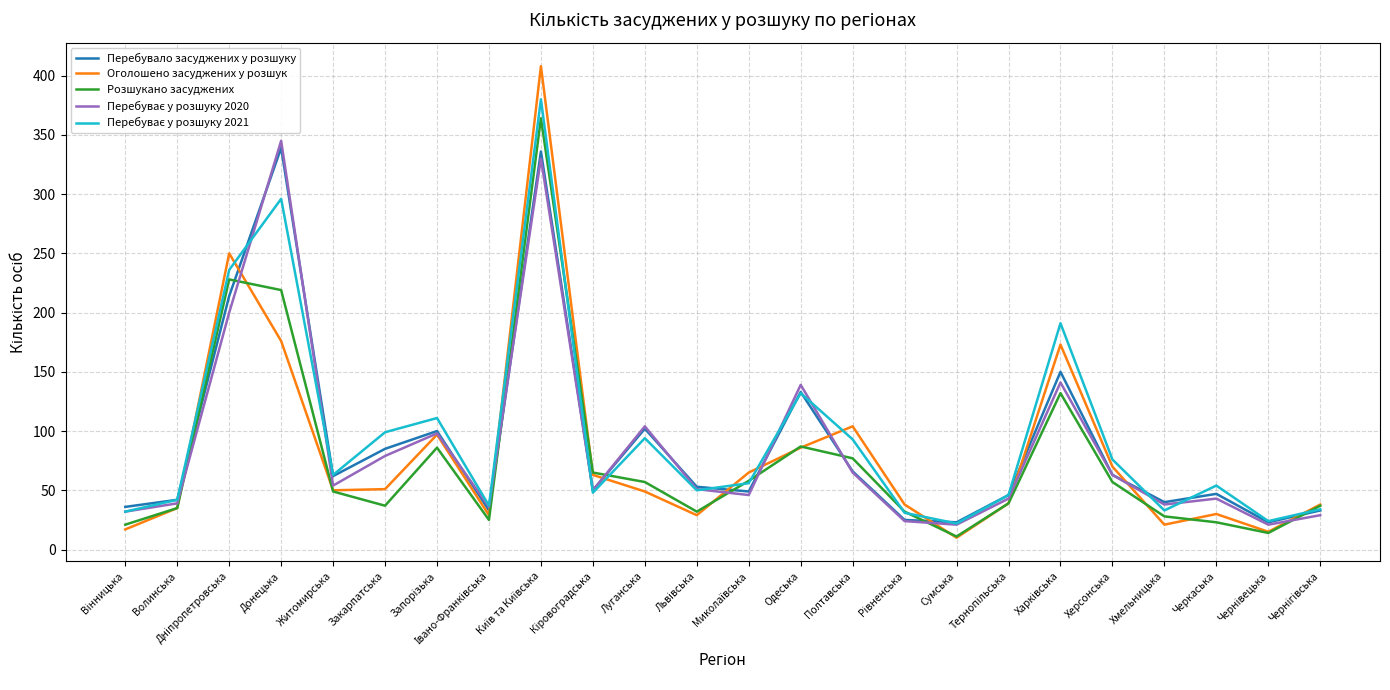

True or false: Оголошено засуджених у розшук has a value of 14 at Черкаська.

False